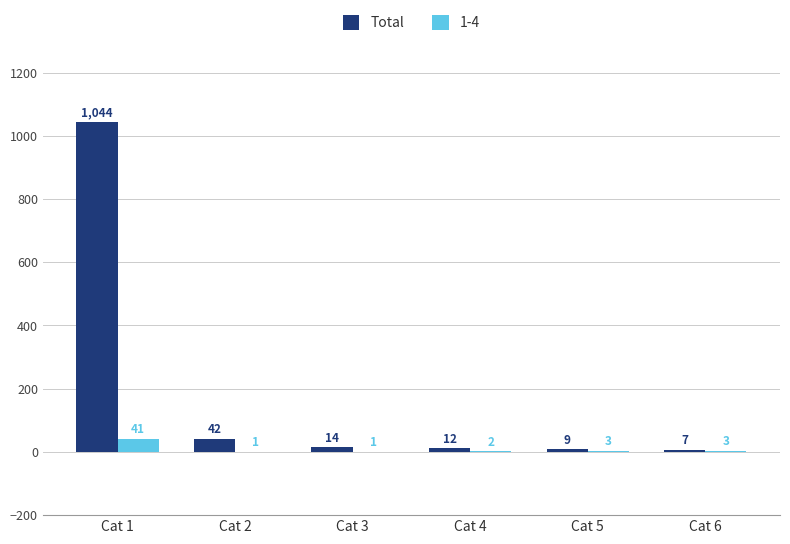

The 1-4 series shows 3 at Cat 6. True or false?

True